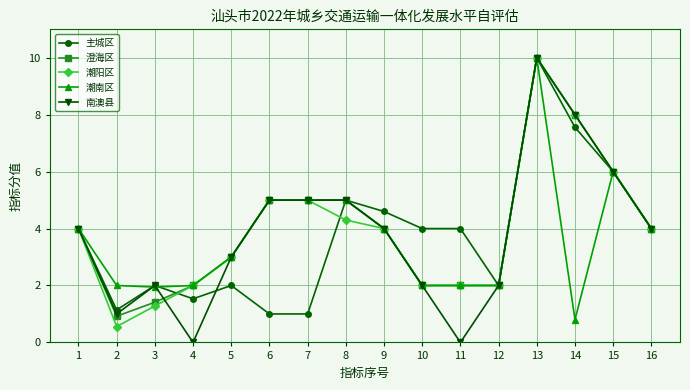

Where is the first local maximum for 南澳县?

3